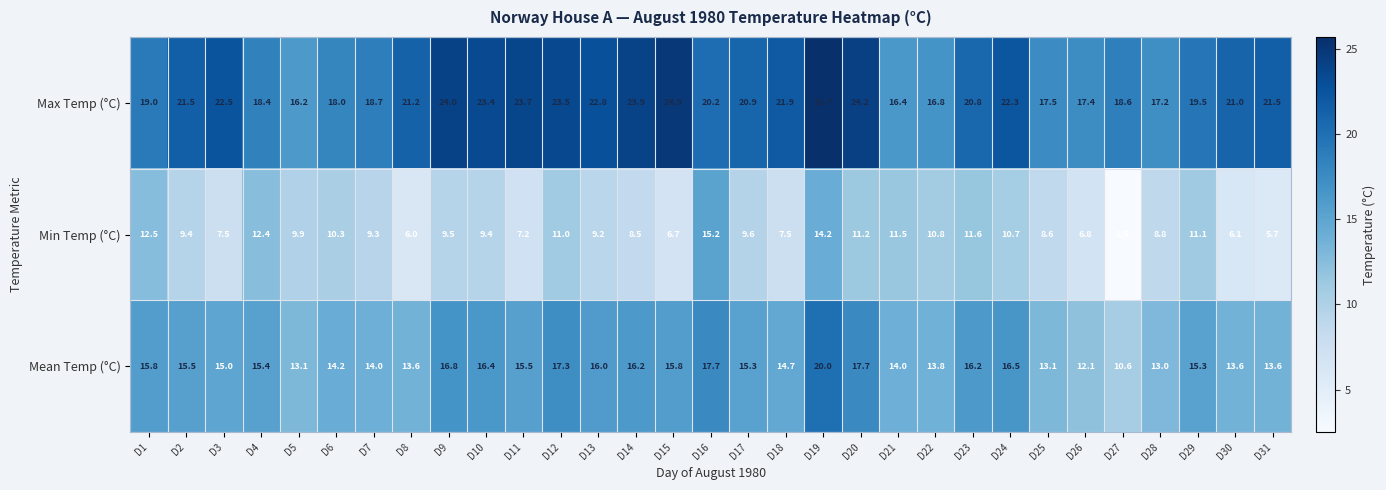

What is the difference between the second highest and second lowest values in the Min Temp (°C) series?

8.5